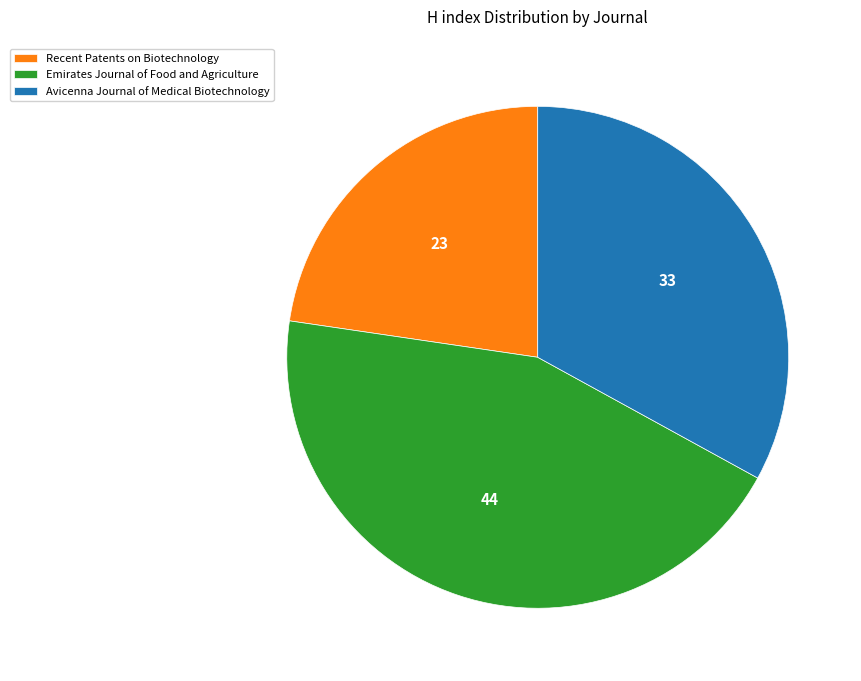

Is there any slice that represents more than half of the pie?

No